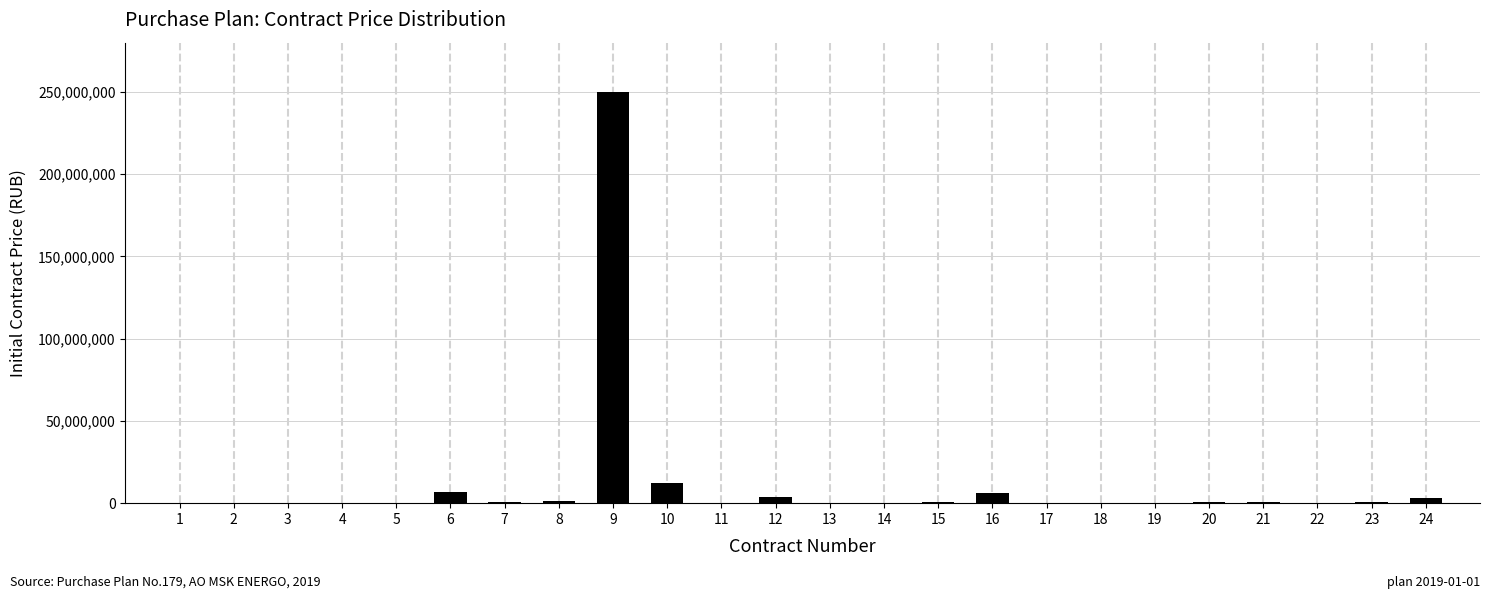

What is the sum of all values?

287876667.6